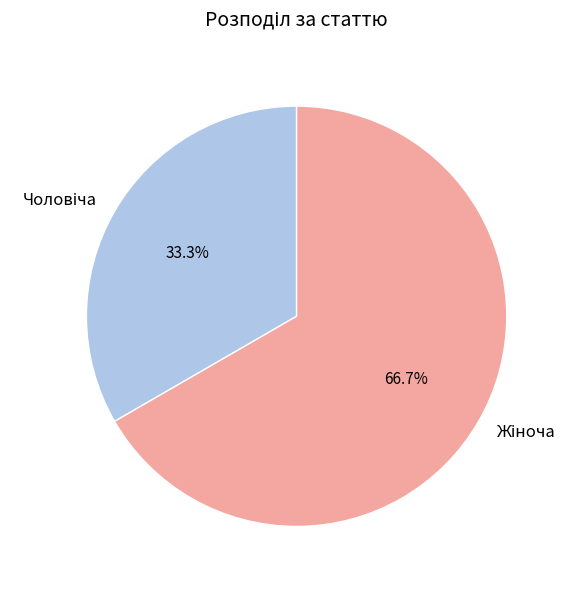

Does any single category account for the majority?

Yes